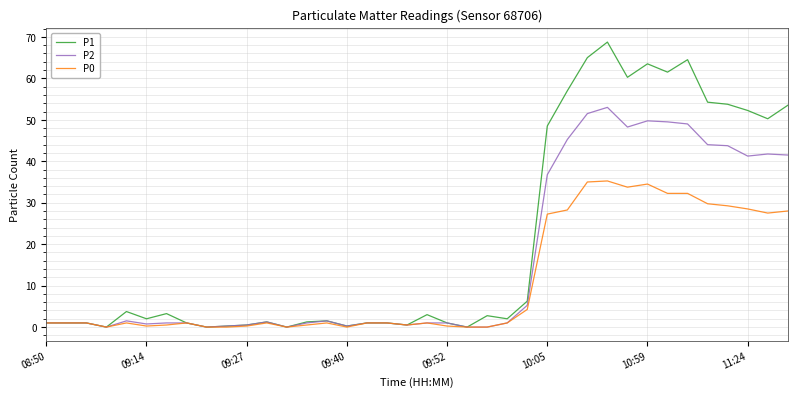

Rank the series by their average value, from highest to lowest.

P1, P2, P0